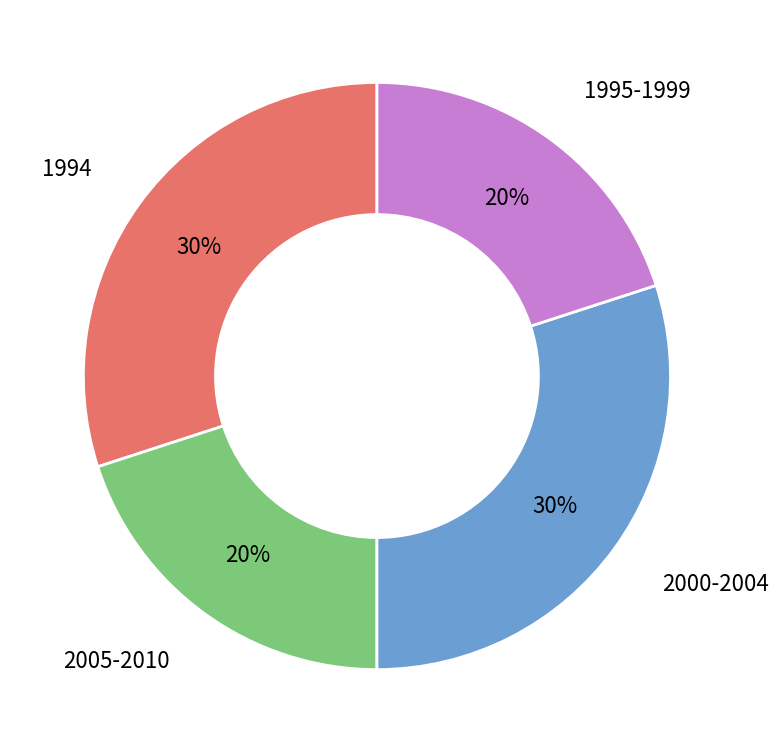

What percentage is the 1995-1999 slice, to the nearest percent?

20%